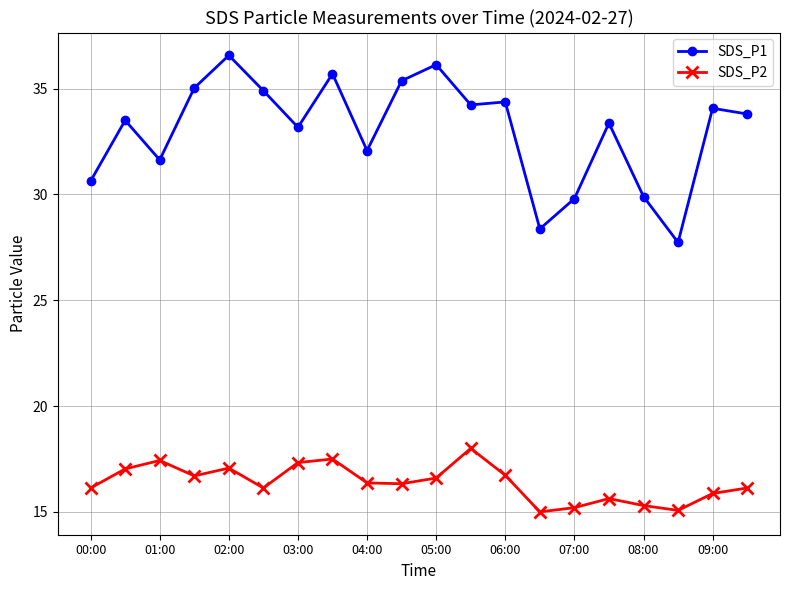

True or false: SDS_P2 and SDS_P1 cross at least once.

False